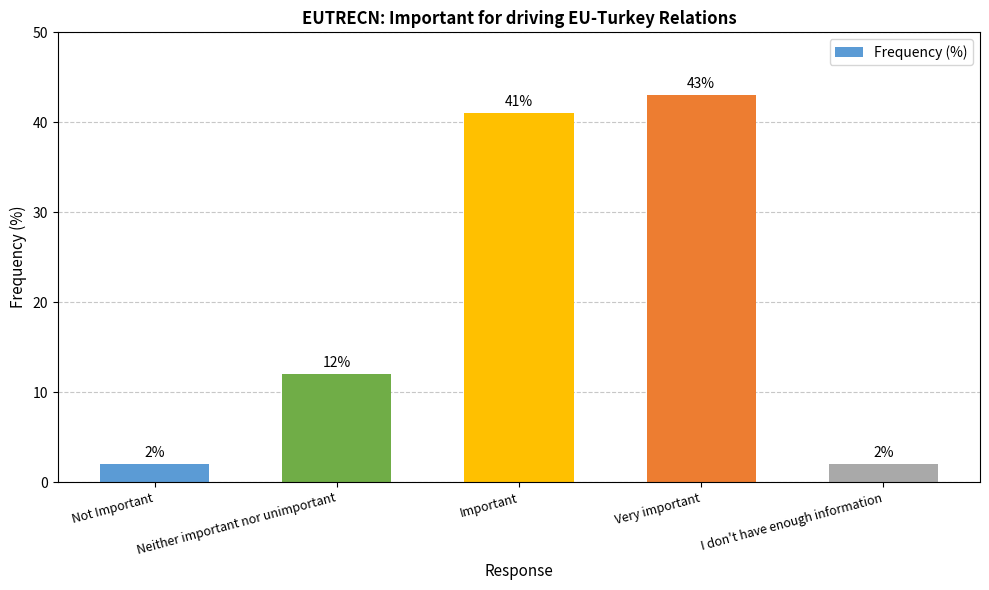

Count the number of data series in this chart.

1